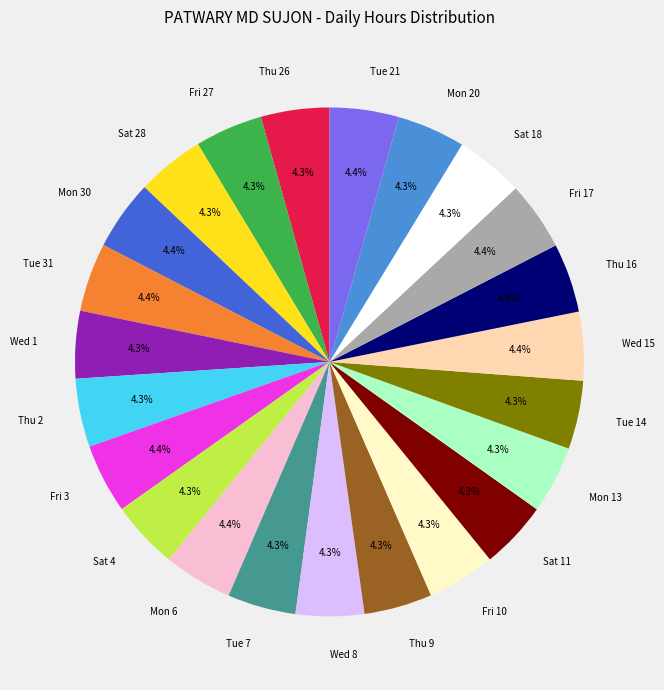

What is the total percentage of Wed 15 and Mon 13?

8.7%